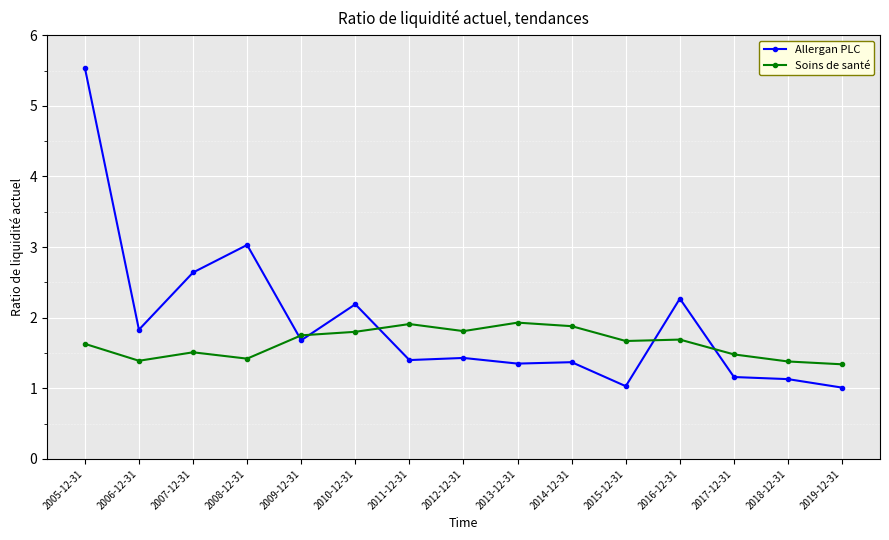

At how many categories does at least one series exceed 5?

1